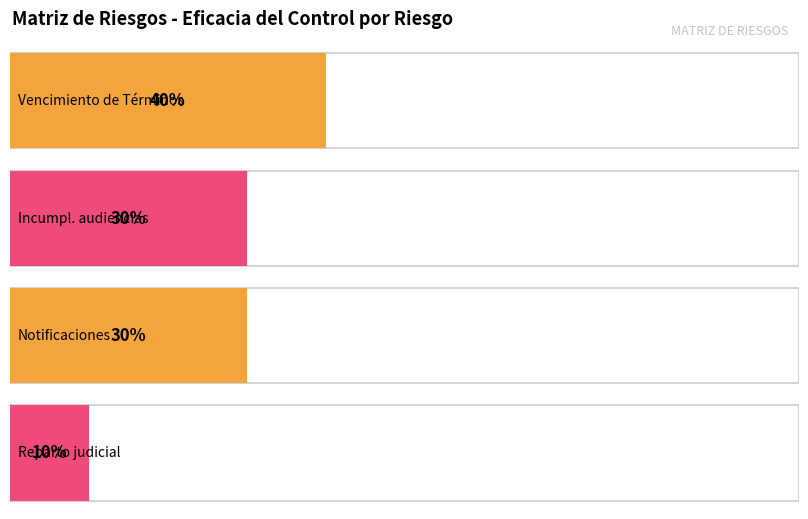

Count the number of categories in the chart.

4